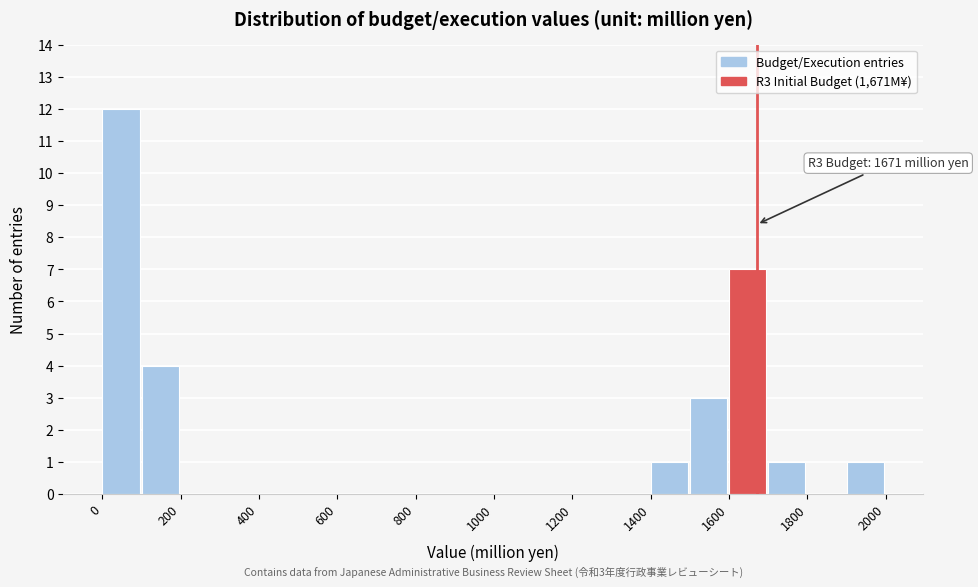

Which range on the x-axis has the tallest bar?

0 to 100